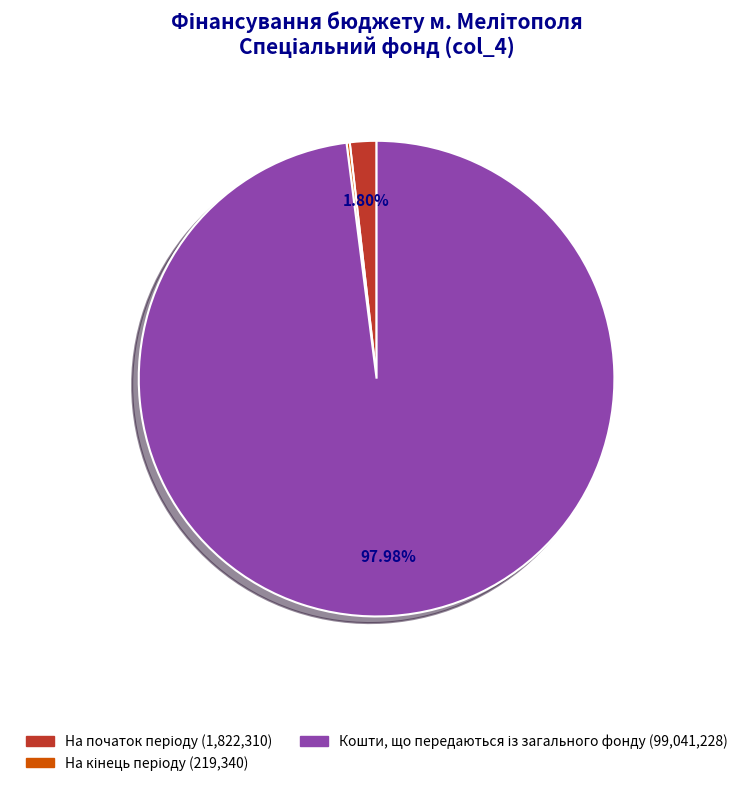

Is there a majority slice in this chart?

Yes